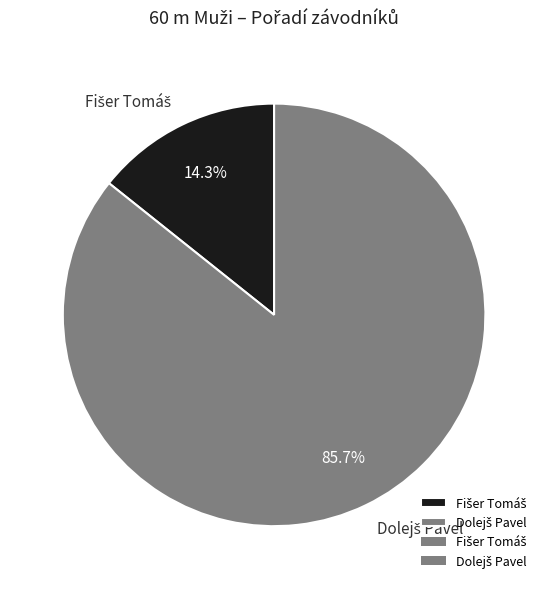

Is there a majority slice in this chart?

Yes